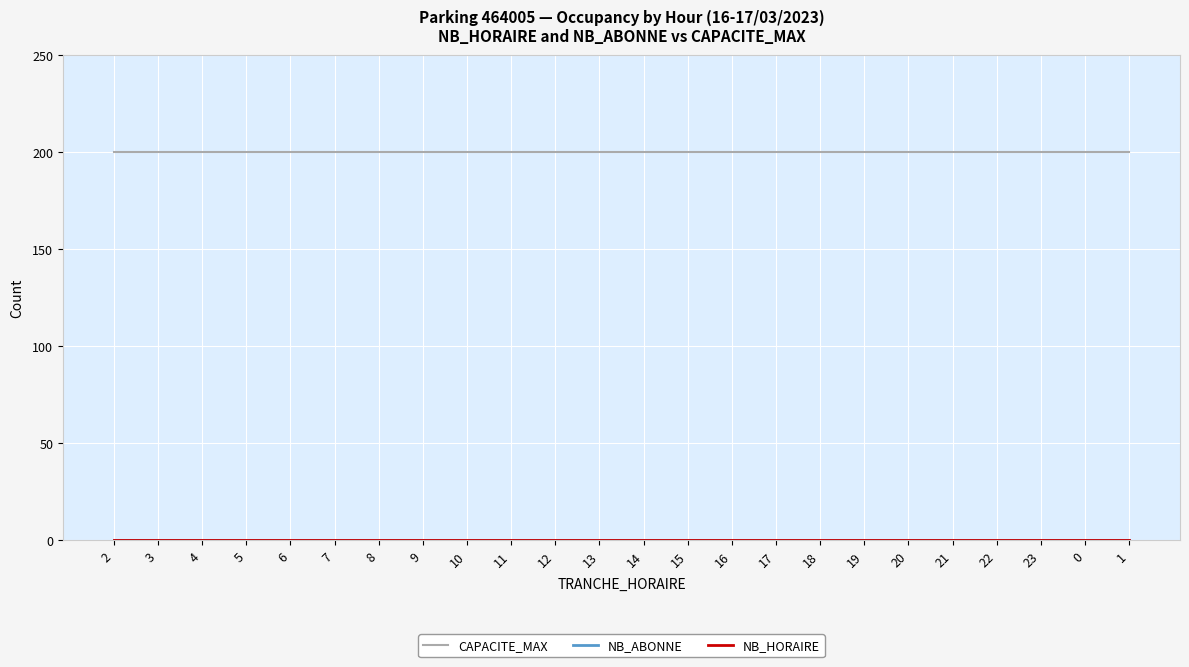

What is the value of the CAPACITE_MAX point at the 6th from the left?

200